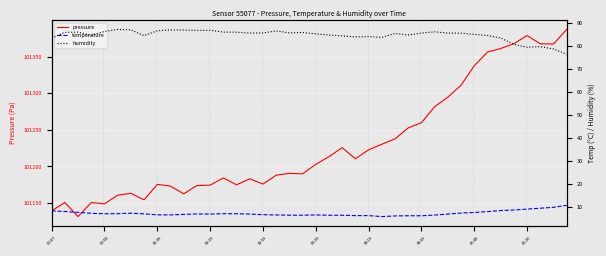

True or false: pressure has a value of 101175.6 at 01:39.

True